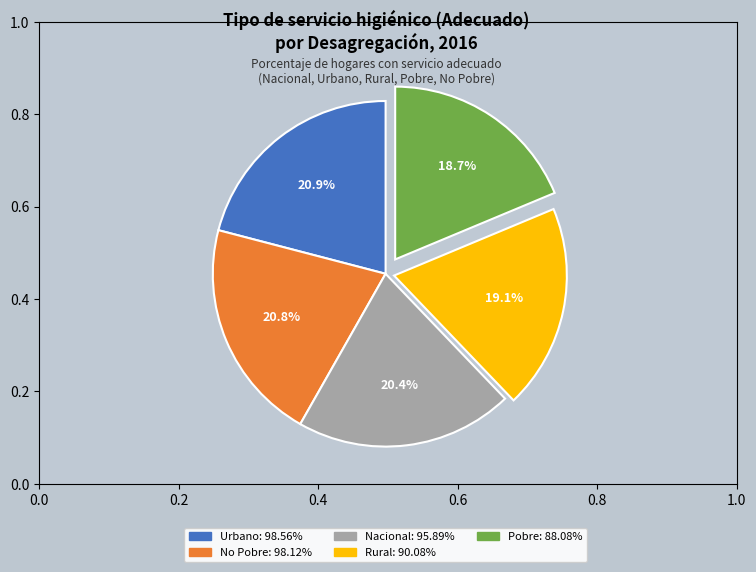

Is there a majority slice in this chart?

No